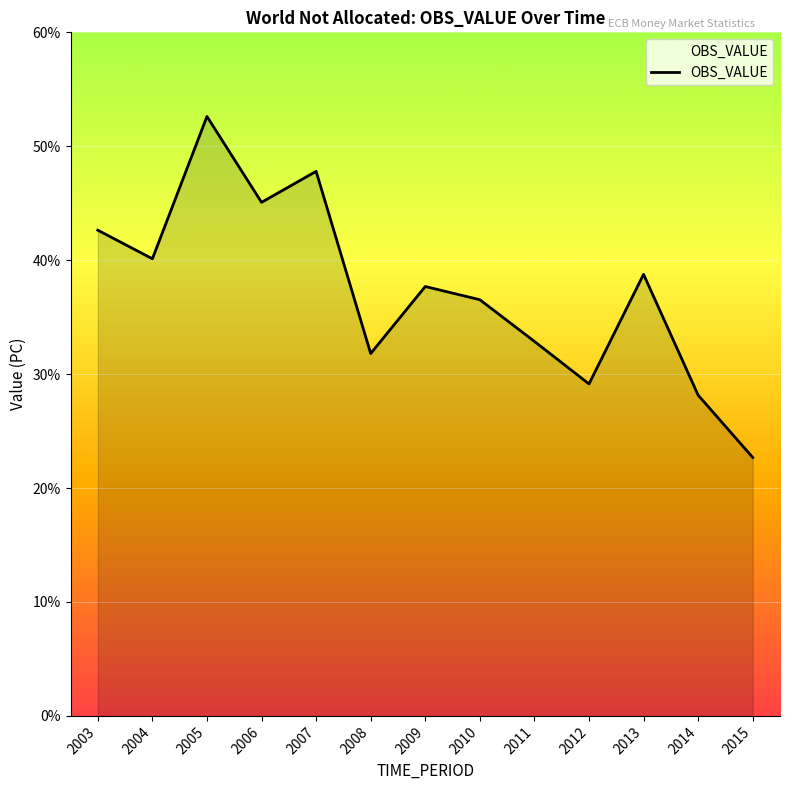

Reading left to right, transcribe all the data shown in this chart.

2003=42.6	2004=40.1	2005=52.6	2006=45.1	2007=47.8	2008=31.8	2009=37.7	2010=36.5	2011=32.9	2012=29.1	2013=38.8	2014=28.2	2015=22.7